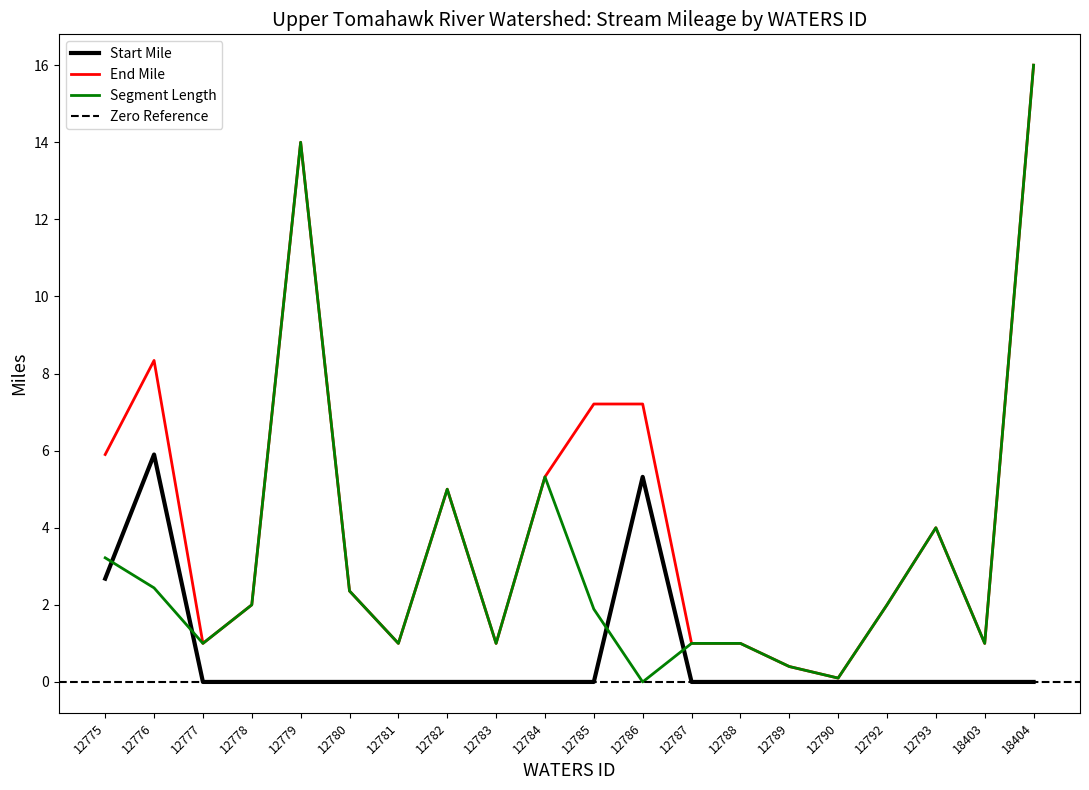

True or false: Start Mile has more than 0 points higher than both neighbors.

True